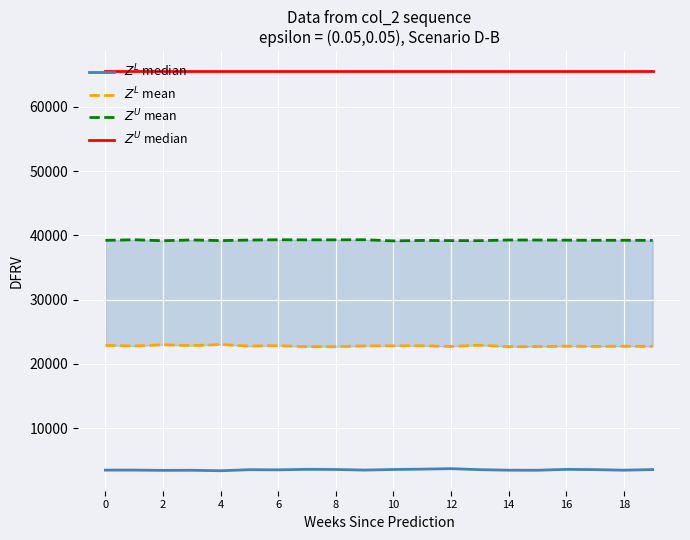

Reading left to right, extract all data points from this chart.

$Z^L$ median: 3459	3460	3419	3435	3360	3522	3501	3578	3554	3462	3554	3609	3684	3525	3447	3436	3573	3533	3447	3539
$Z^L$ mean: 22864	22771	22961	22829	23001	22758	22820	22670	22674	22783	22799	22804	22712	22892	22664	22683	22746	22704	22738	22713
$Z^U$ mean: 39212	39304	39155	39271	39174	39255	39307	39287	39290	39307	39127	39197	39174	39163	39264	39258	39241	39218	39221	39202
$Z^U$ median: 65535	65535	65535	65535	65535	65535	65535	65535	65535	65535	65535	65535	65535	65535	65535	65535	65535	65535	65535	65535